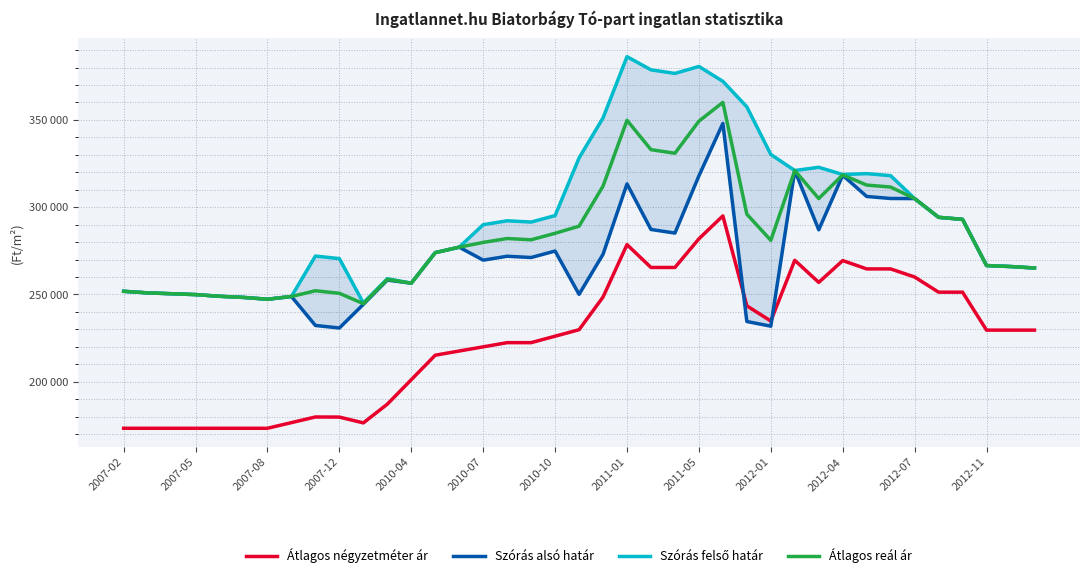

List the series in order of their overall mean, highest first.

Szórás felső határ, Átlagos reál ár, Szórás alsó határ, Átlagos négyzetméter ár